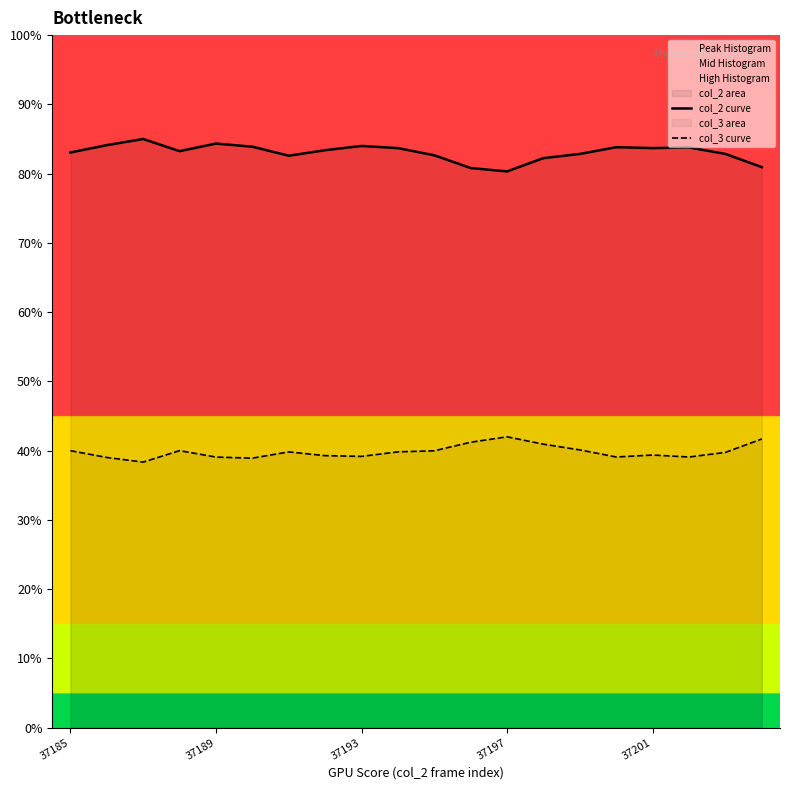

List the series in order of their peak value, lowest first.

col_3 curve, col_2 curve